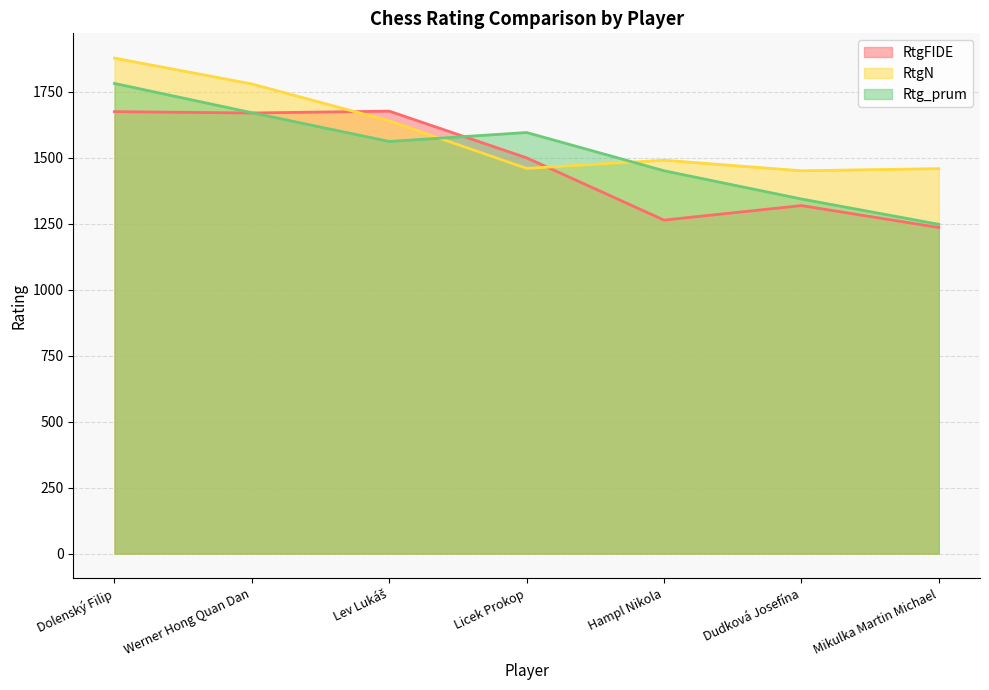

Rank the series by their maximum value, from highest to lowest.

RtgN, Rtg_prum, RtgFIDE